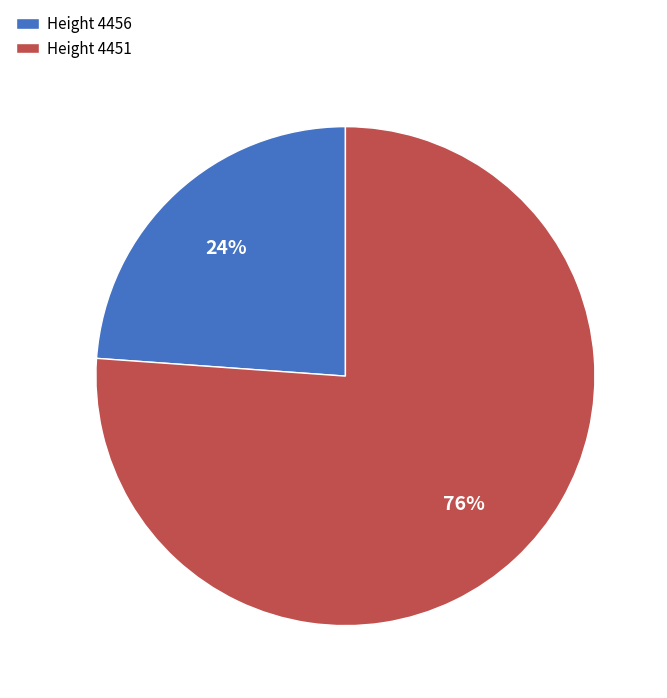

To the nearest percent, what is the average slice percentage?

50%